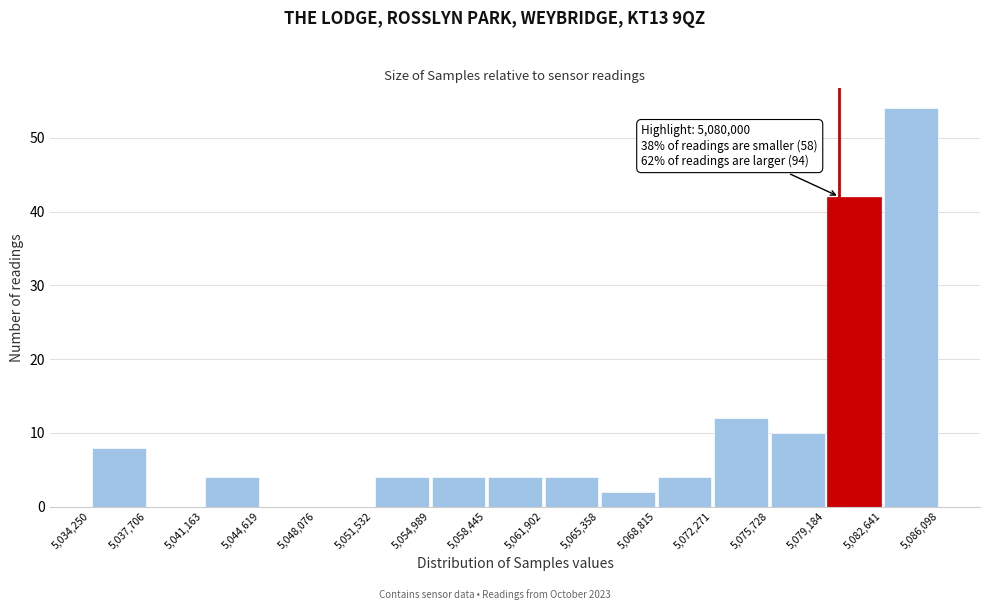

Which range on the x-axis has the tallest bar?

5,082,641 to 5,086,098